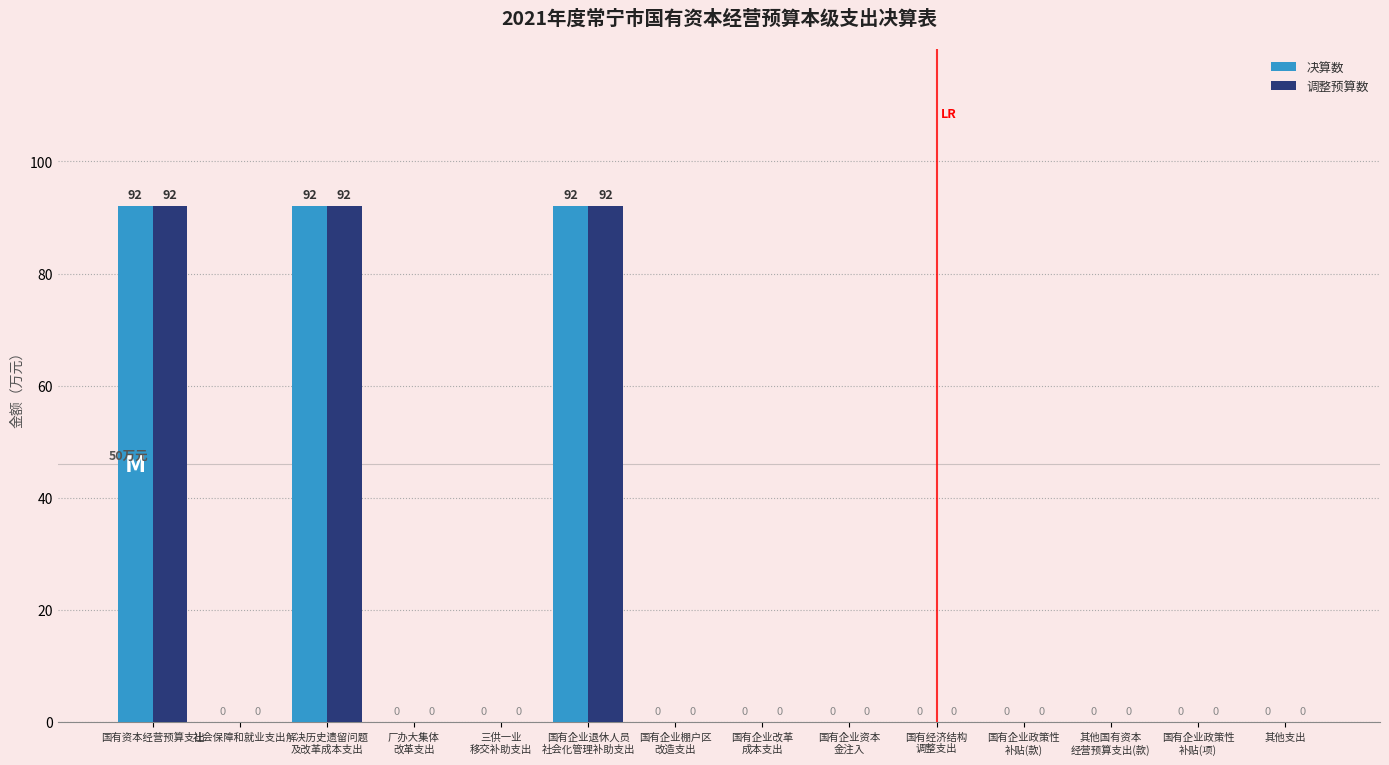

What is the sum of all 调整预算数 values?

276